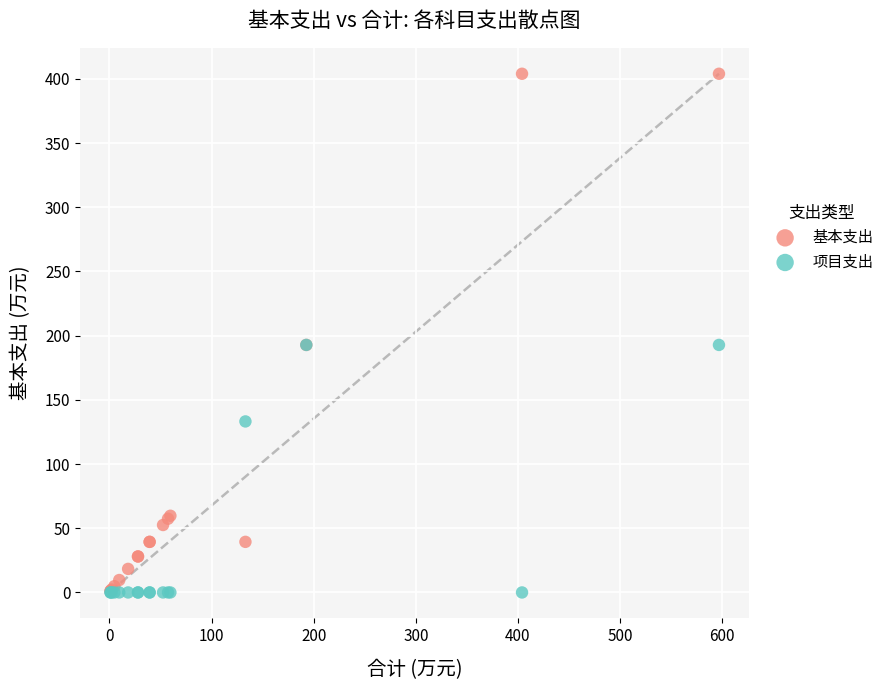

Which series has the widest spread of Y values?

基本支出